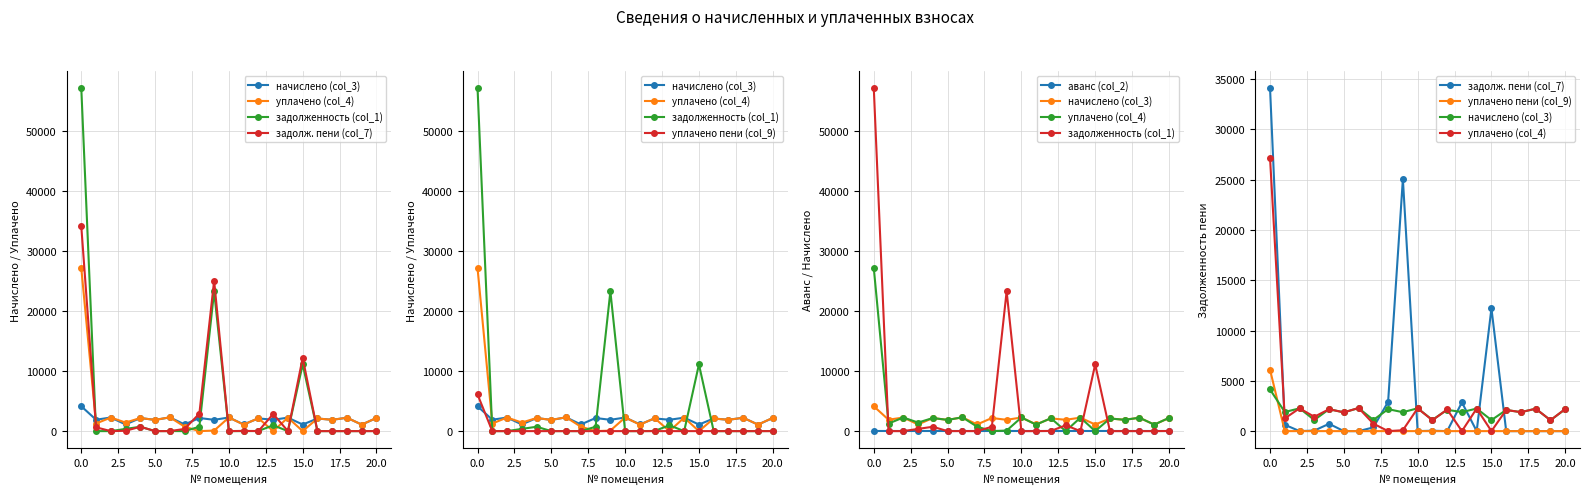

What is the label of the 5th point from the right?

16